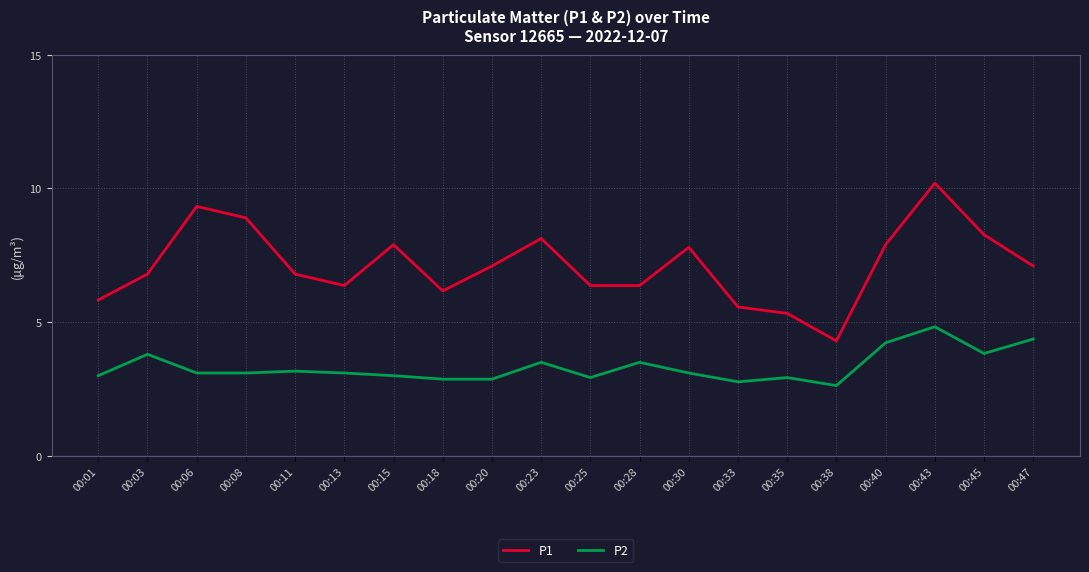

True or false: P2 and P1 intersect in this chart.

False